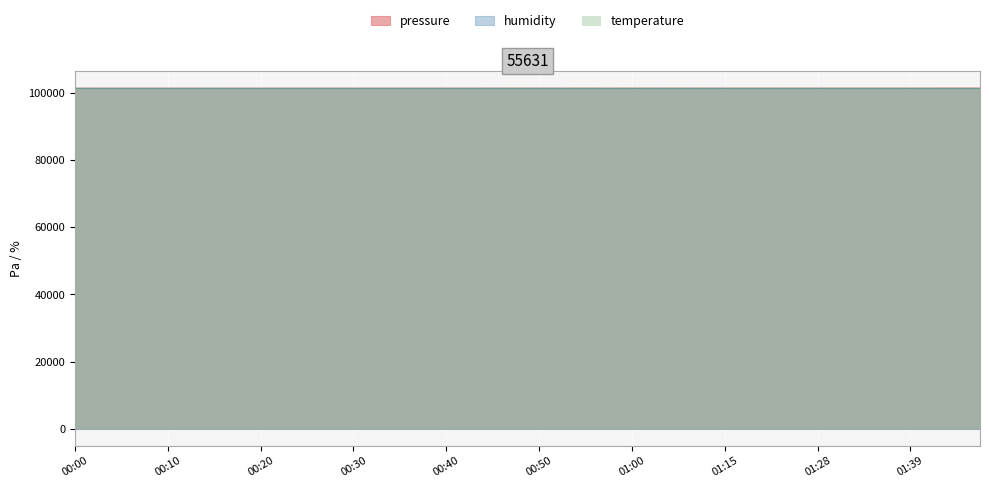

What is the label of the 4th point from the left?

00:08